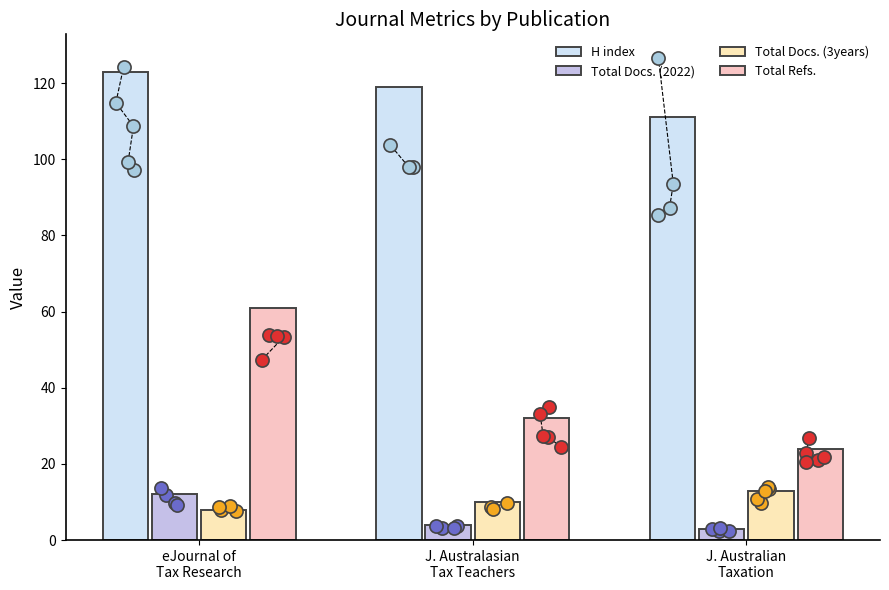

What are all the series names shown in the legend?

H index, Total Docs. (2022), Total Docs. (3years), Total Refs.